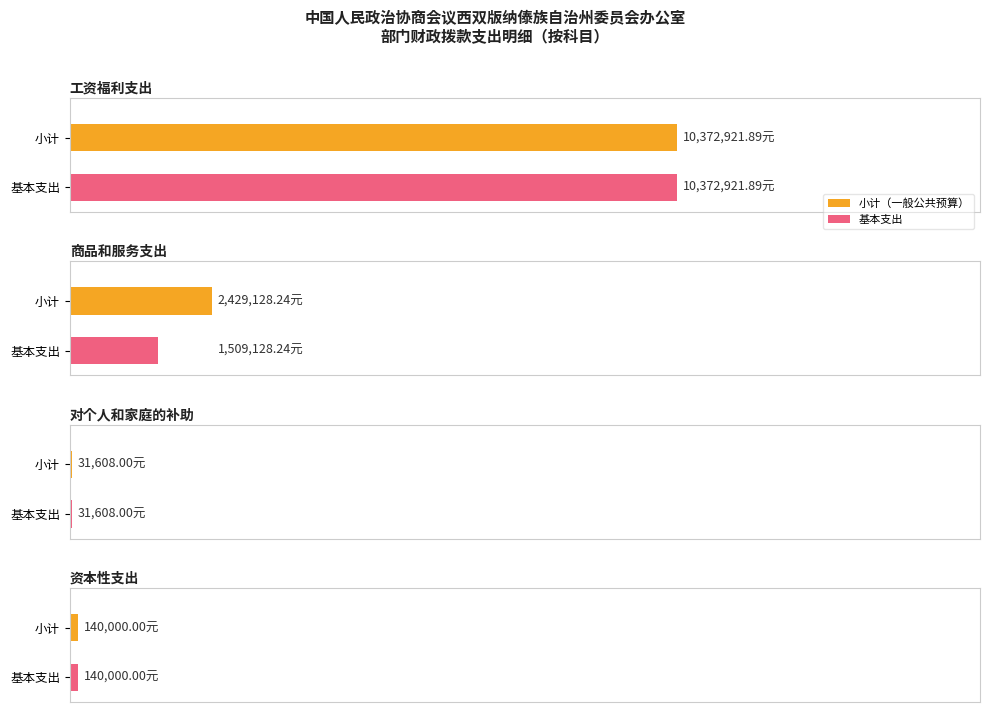

Is the value of 对个人和家庭的补助 at 3 greater than the value of 资本性支出 at 1?

No